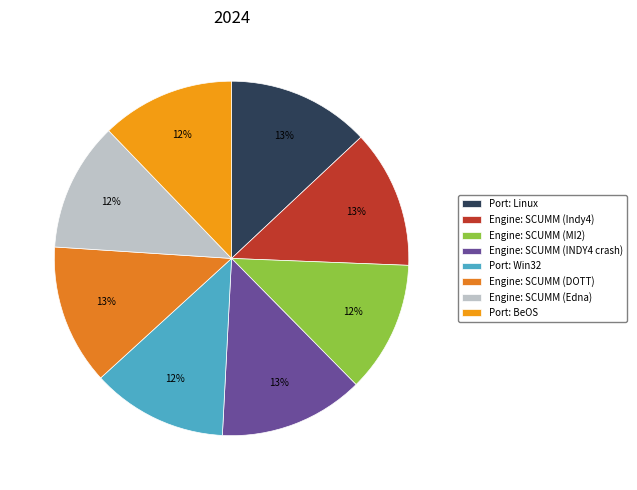

The Port: BeOS slice represents 2% of the pie. True or false?

False